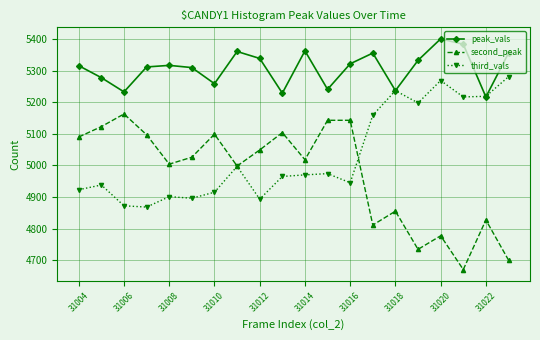

What is the value of the second_peak point at the 11th from the left?

5018